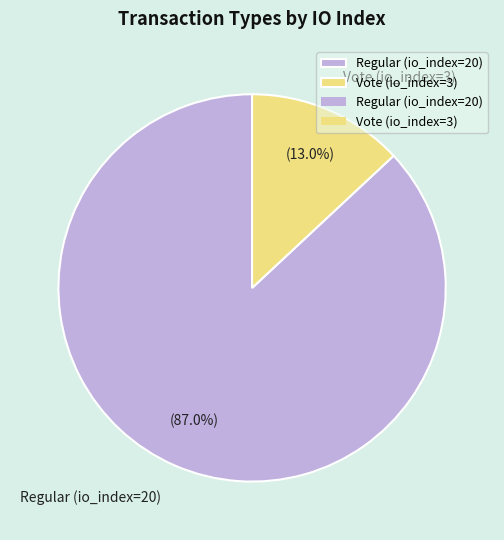

The Vote (io_index=3) slice represents 13% of the pie. True or false?

True